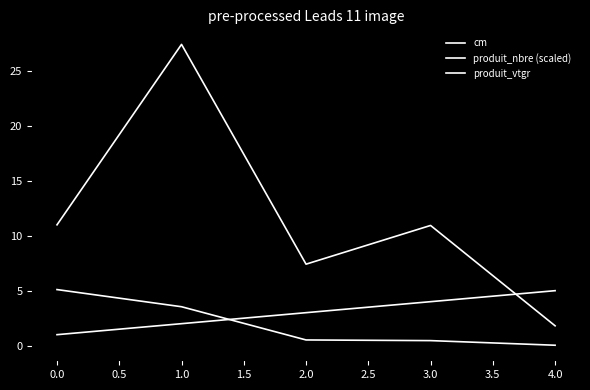

Does the chart have visible grid lines?

No